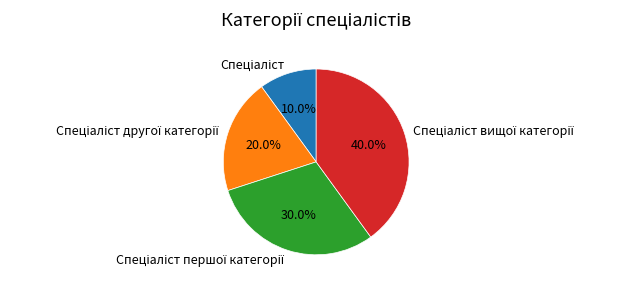

Is there a majority slice in this chart?

No